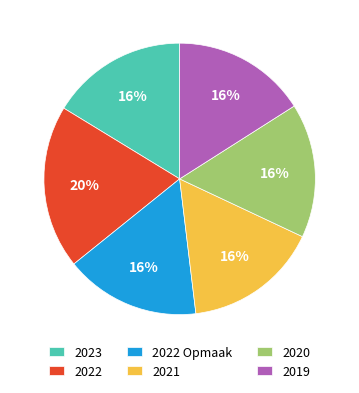

How many segments does this pie chart have?

6